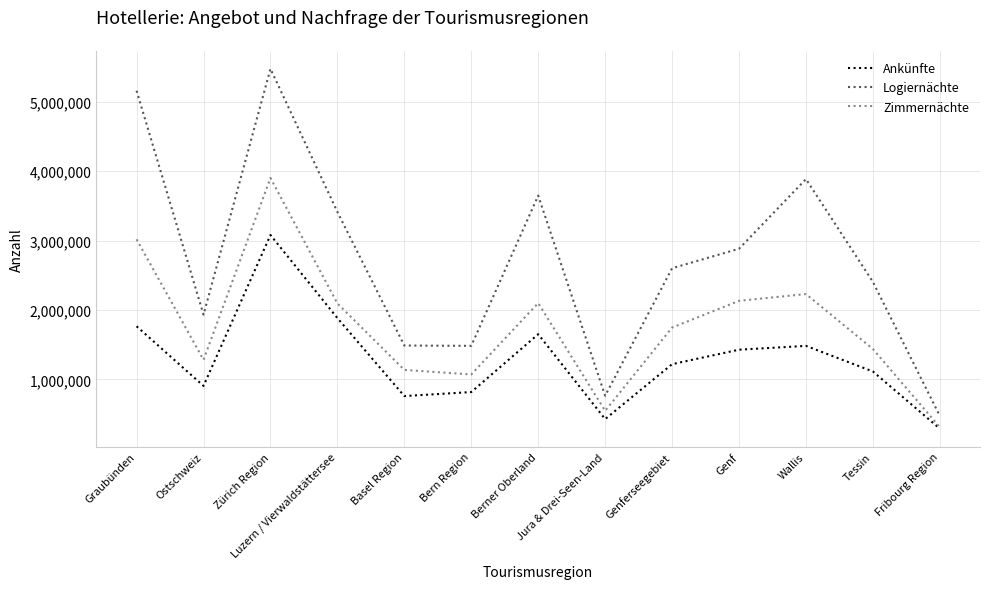

Which label corresponds to the smallest value in the chart?

Fribourg Region